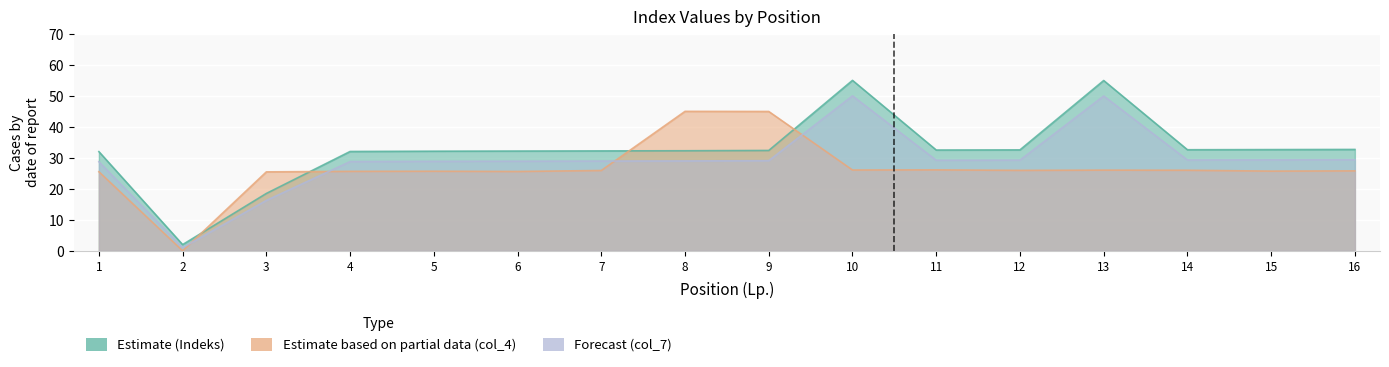

After their last crossing, which series has the higher values: col_7 or col_4?

col_7